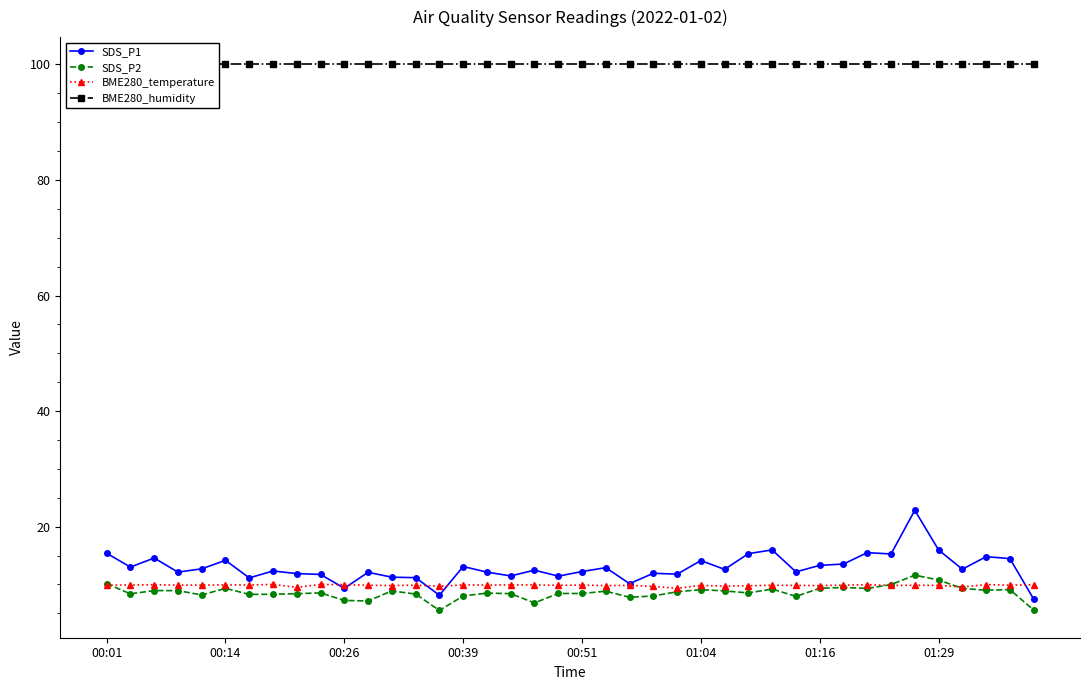

Which series has the largest total across all categories?

BME280_humidity